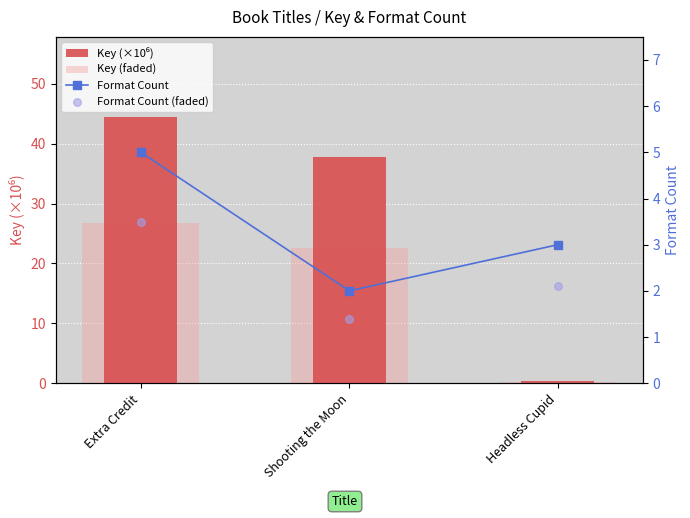

What is the total value across all series at Headless Cupid?

5.6